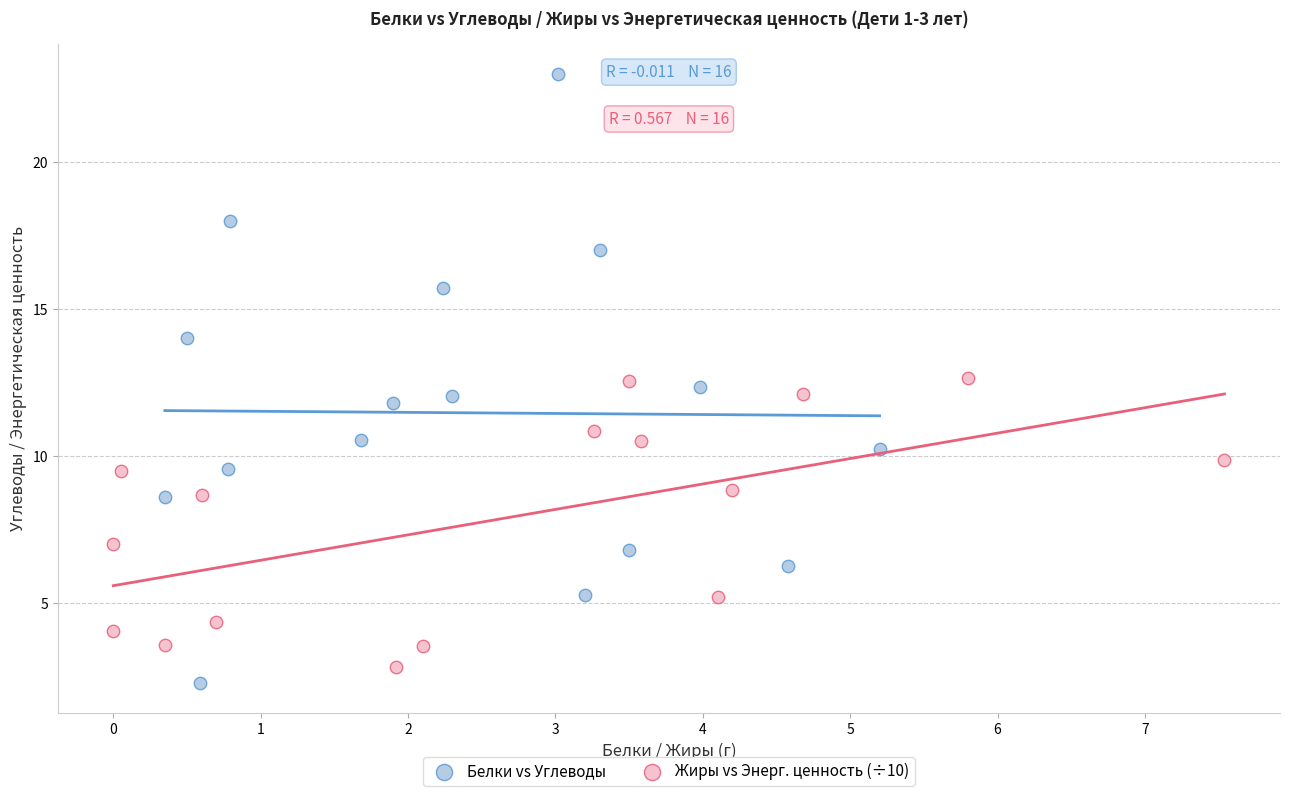

What are all the series names shown in the legend?

Белки vs Углеводы, Жиры vs Энерг. ценность (÷10)